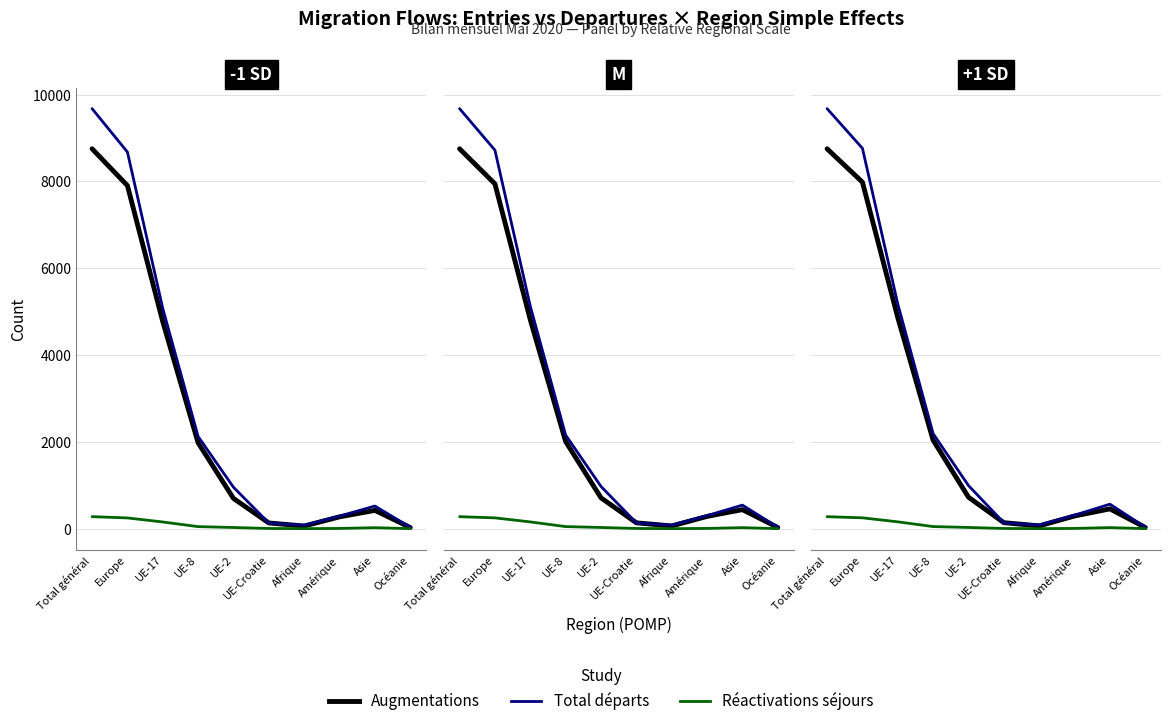

What is the difference between the Réactivations séjours values at Océanie and Asie?

23.9